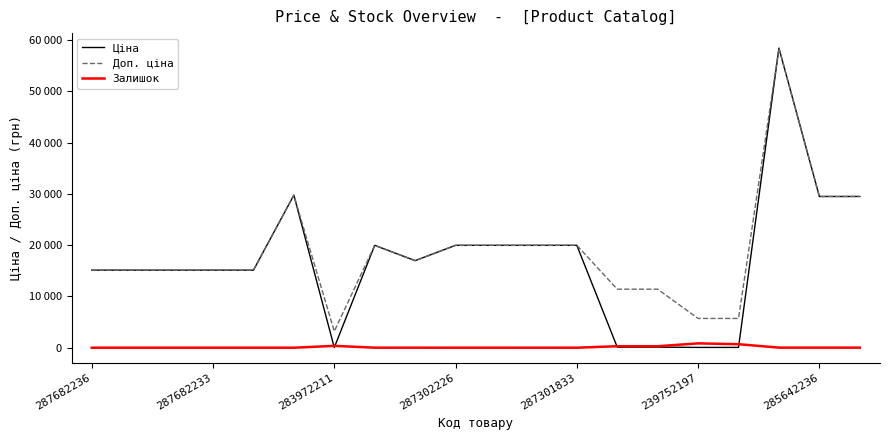

Does the chart display data point markers on the line(s)?

No